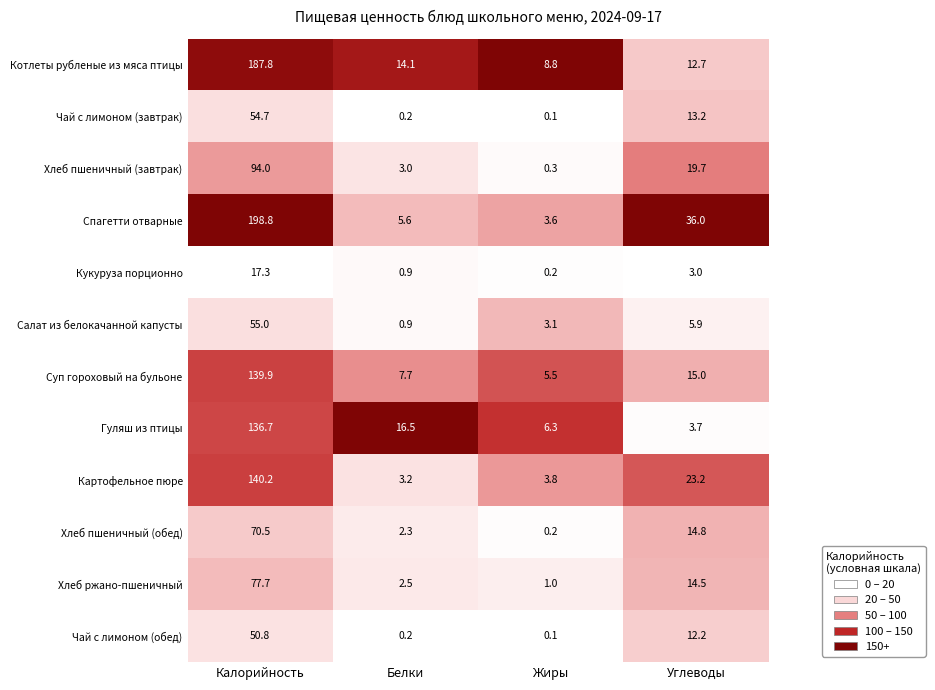

Which category has the lowest value across all series?

Жиры